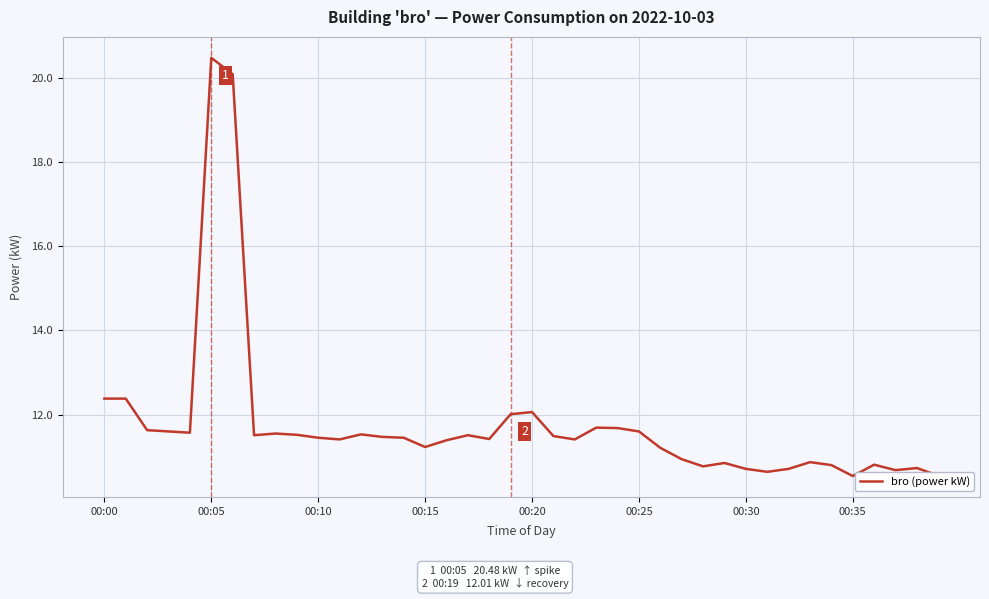

What is the difference between the maximum and minimum values?

9.9